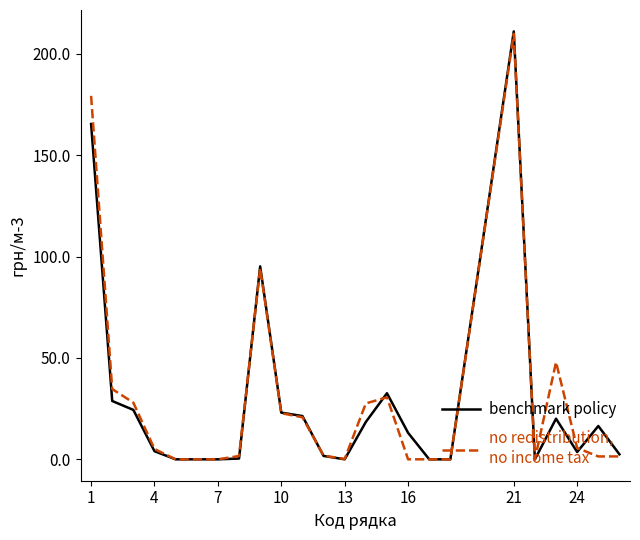

What is the maximum value shown in the chart?

211.0